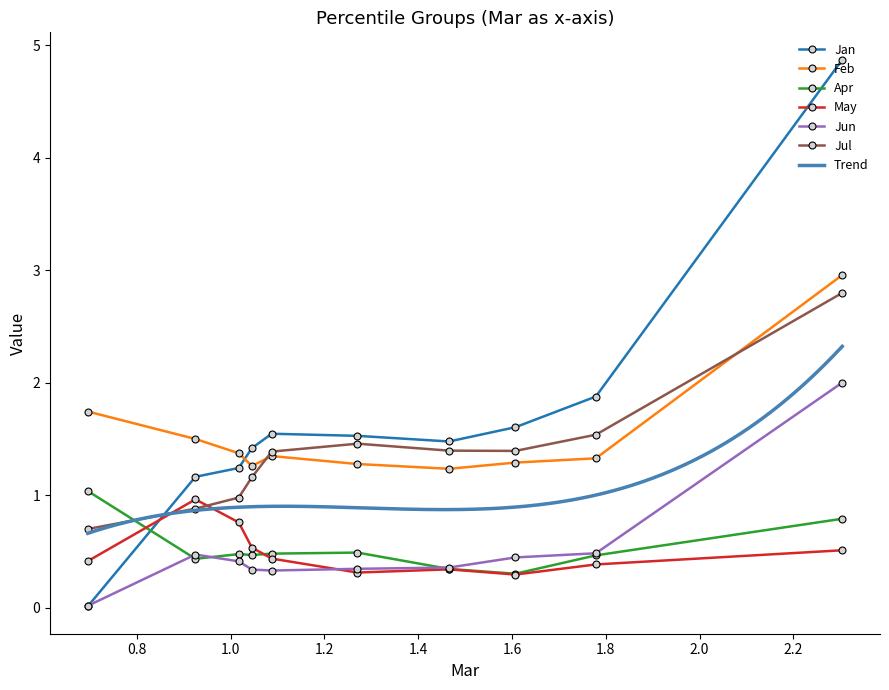

In Jun, how many points are lower than both neighbors (excluding endpoints)?

1